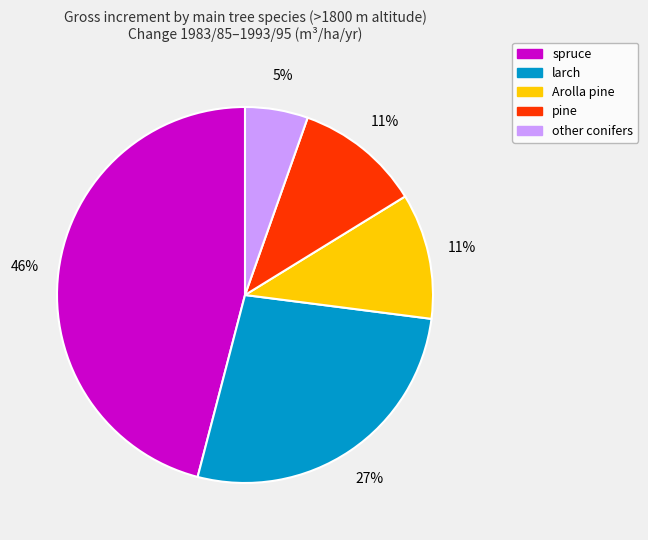

Is there any slice that represents more than half of the pie?

No